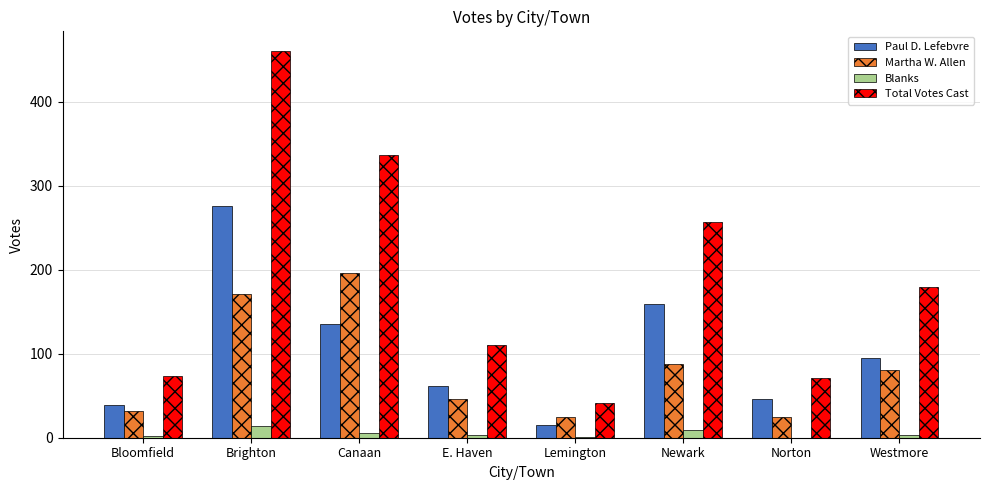

What is the sum of all Blanks values?

38